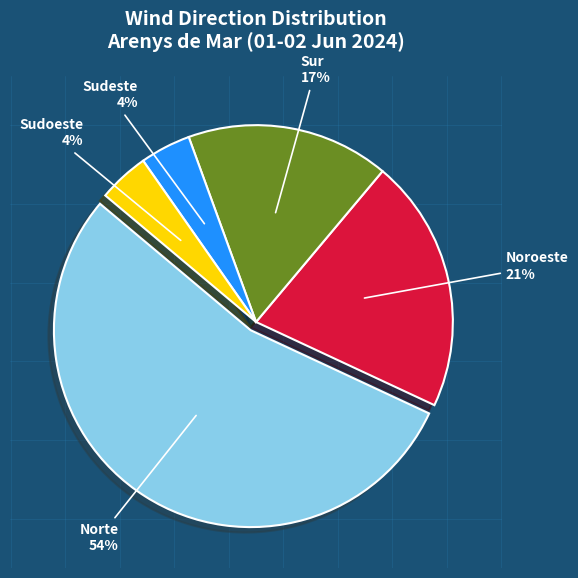

Does any single category account for the majority?

Yes